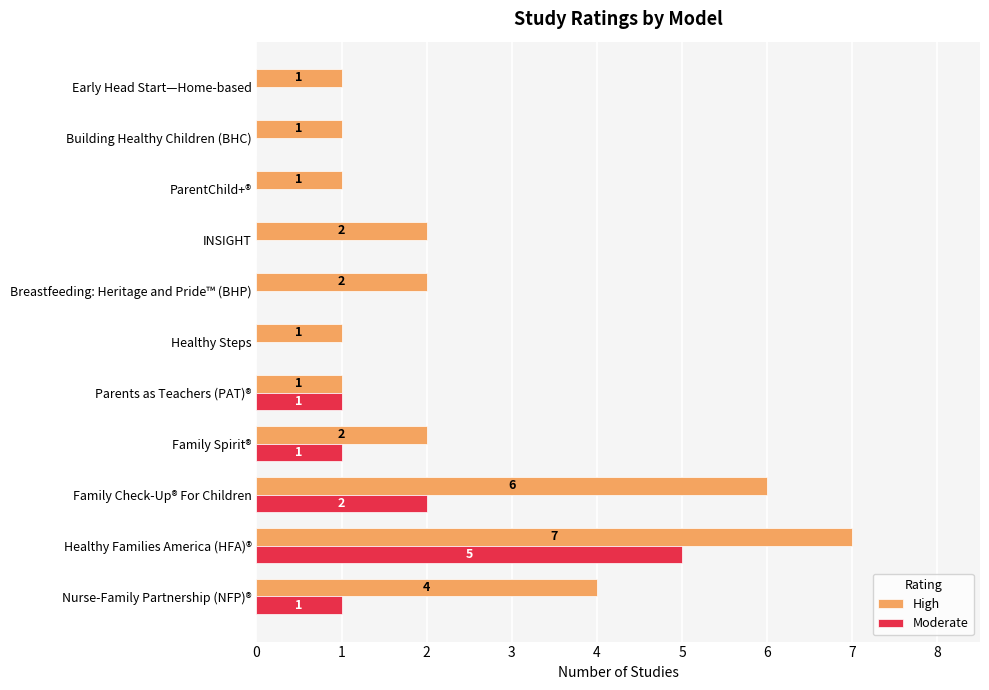

What is the greatest value displayed?

7